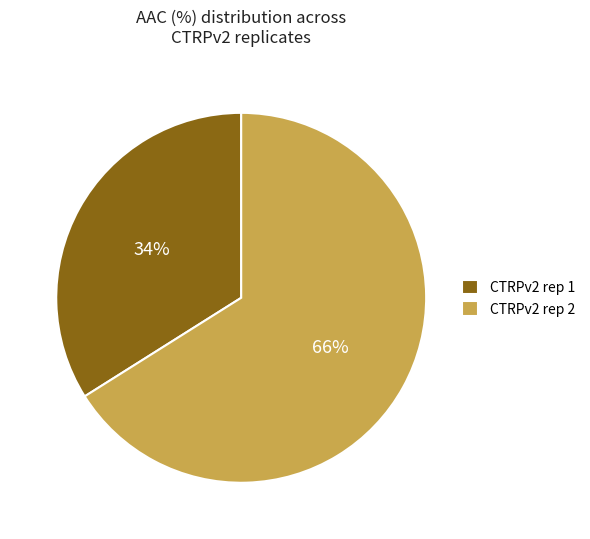

Do CTRPv2 rep 2 and CTRPv2 rep 1 together represent more than half of the pie?

Yes